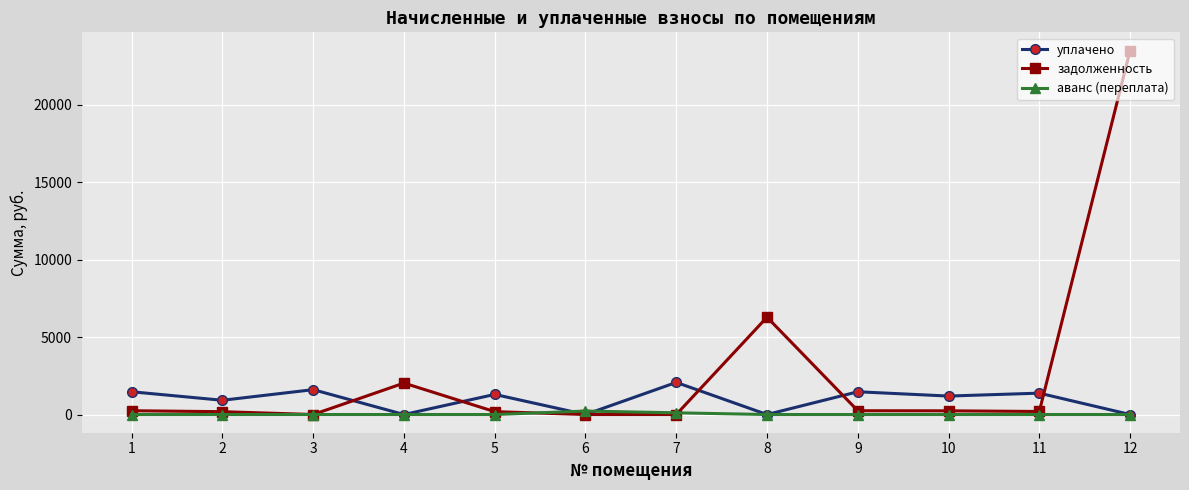

What is the spread (max minus min) of values at 11?

1380.1